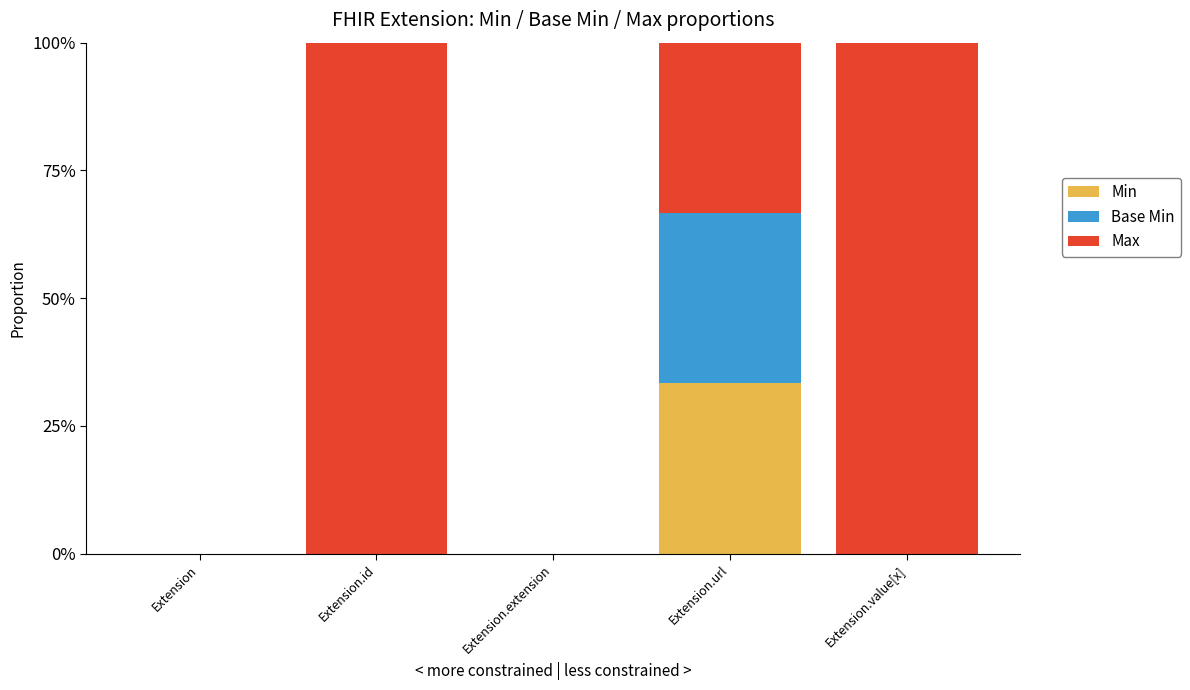

What is the label of the 3rd bar from the left?

Extension.extension